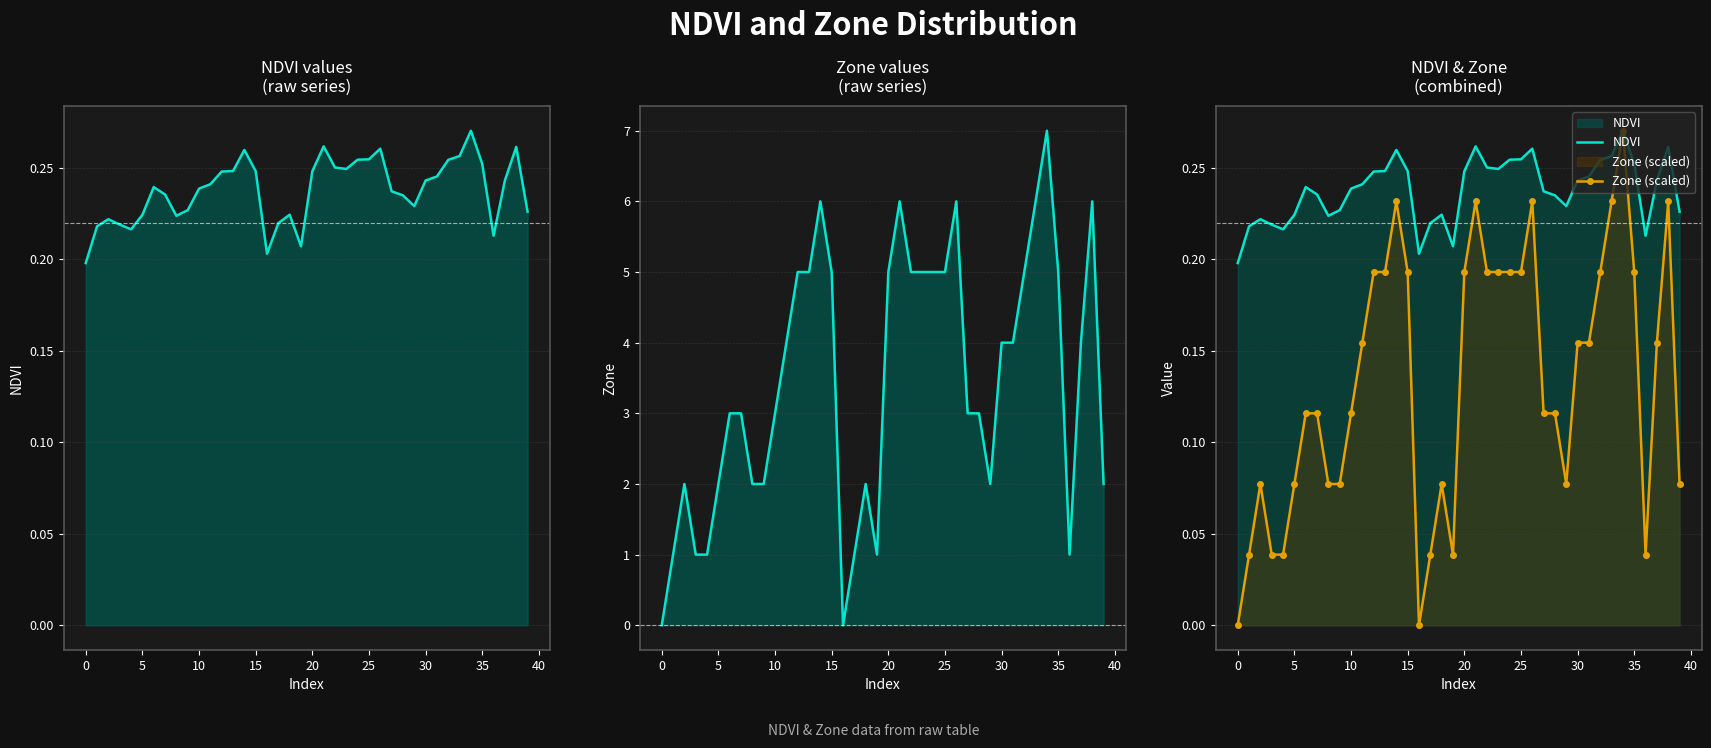

At how many categories does at least one series exceed 1?

32